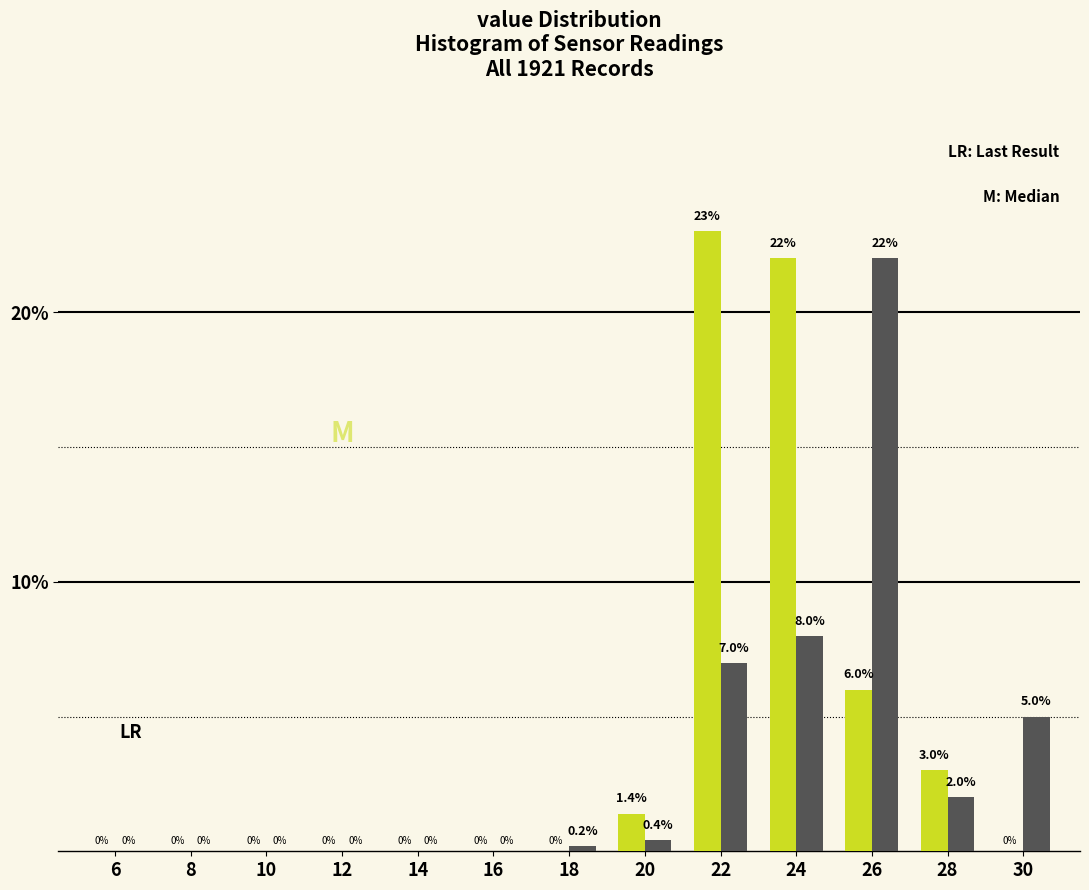

Reading left to right, extract all data points from this chart.

Median: 6=0.0	8=0.0	10=0.0	12=0.0	14=0.0	16=0.0	18=0.0	20=1.4	22=23.0	24=22.0	26=6.0	28=3.0	30=0.0
Last Result: 6=0.0	8=0.0	10=0.0	12=0.0	14=0.0	16=0.0	18=0.2	20=0.4	22=7.0	24=8.0	26=22.0	28=2.0	30=5.0